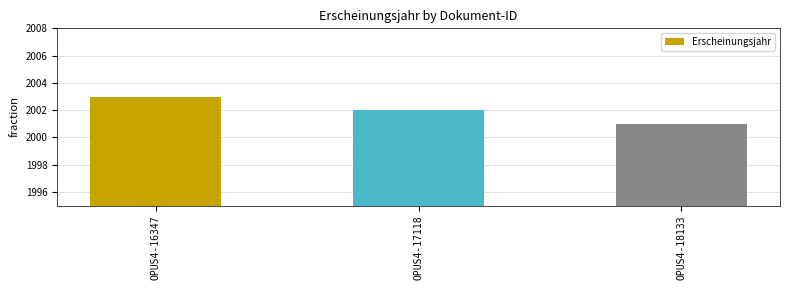

What is the ratio of the value at OPUS4-17118 to the value at OPUS4-18133?

1.0